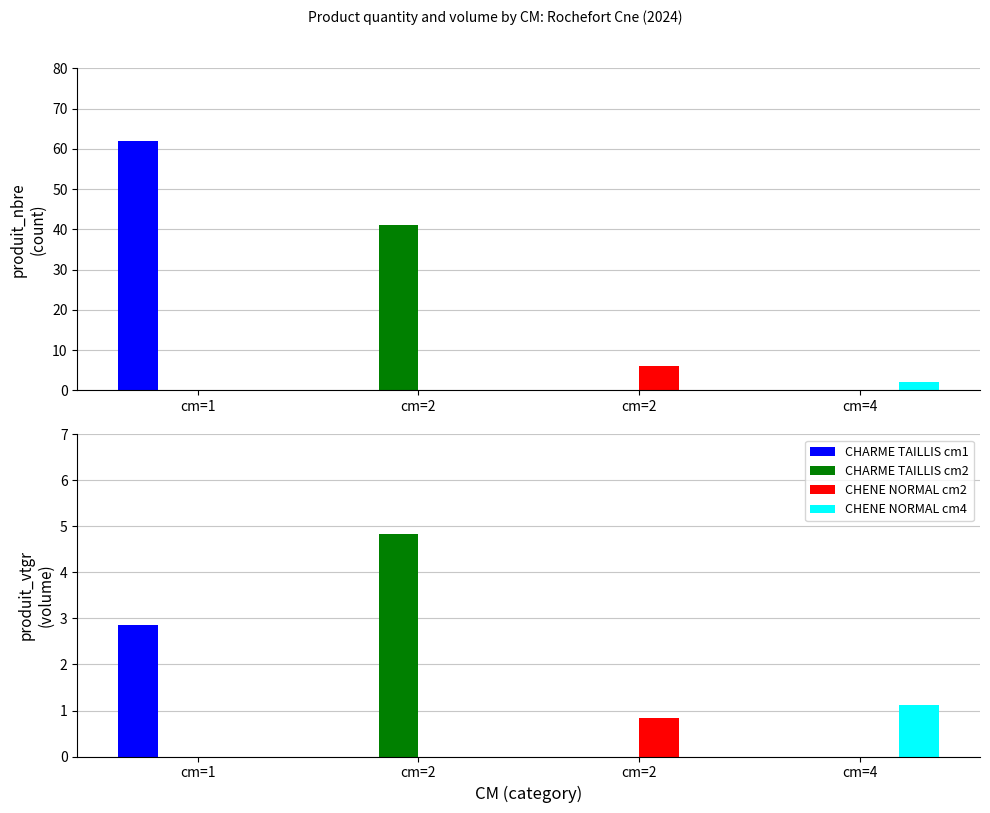

How many values in the produit_vtgr series exceed 2?

2